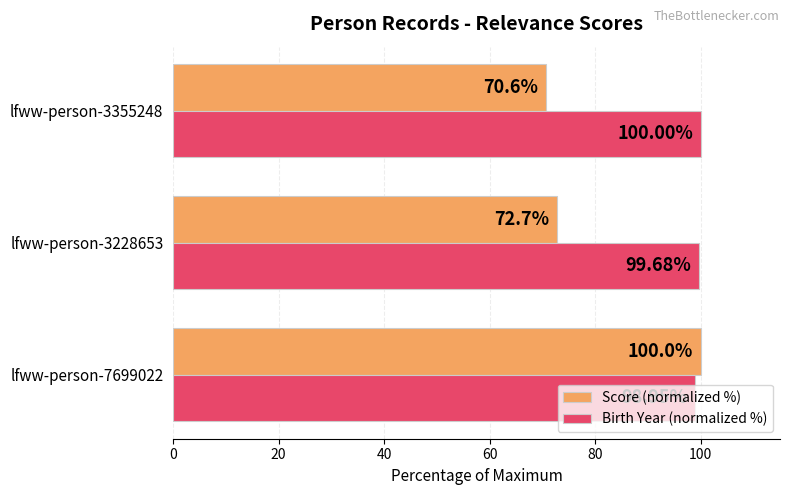

Which series has the widest spread of values?

Score (normalized %)